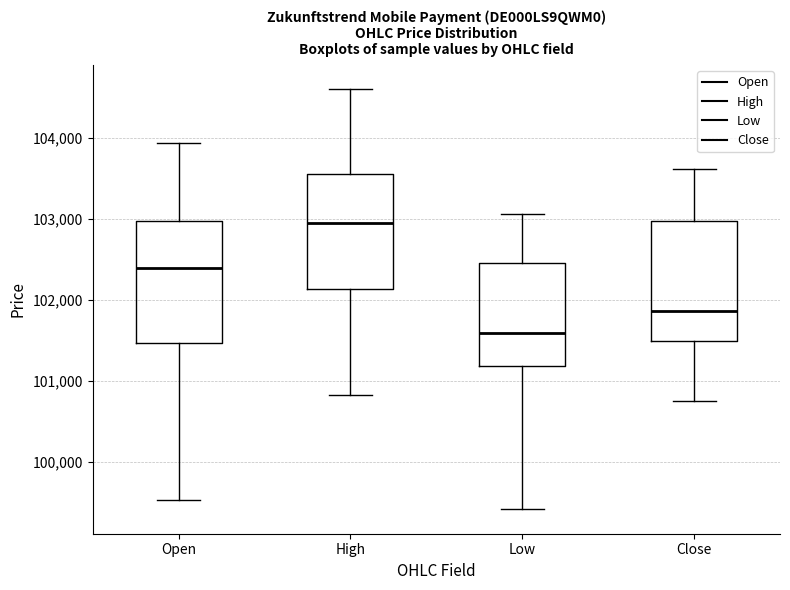

Which box has the lowest median line?

Low